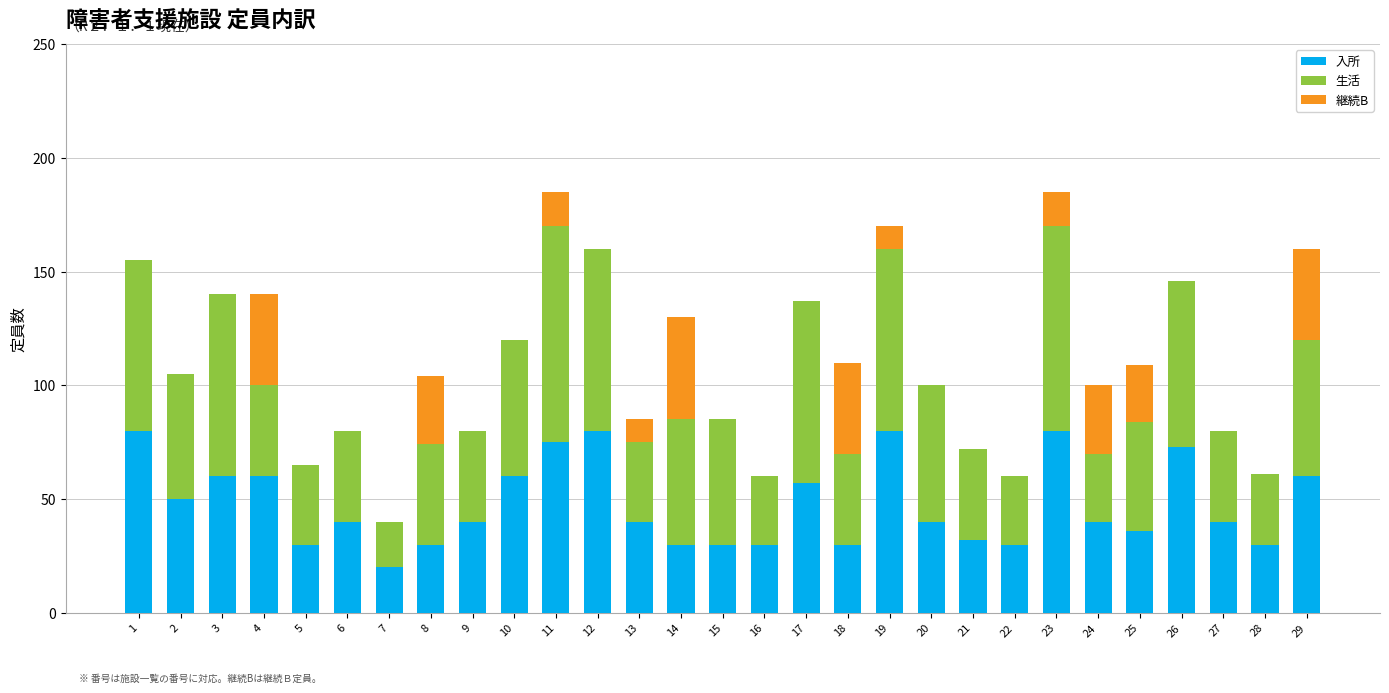

What is the sum of all 入所 values?

1383